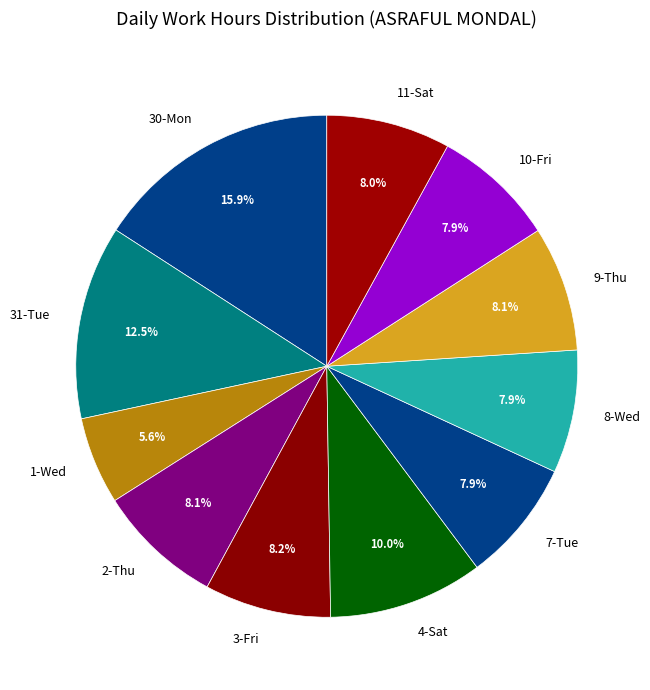

What is the largest slice in the pie chart?

30-Mon